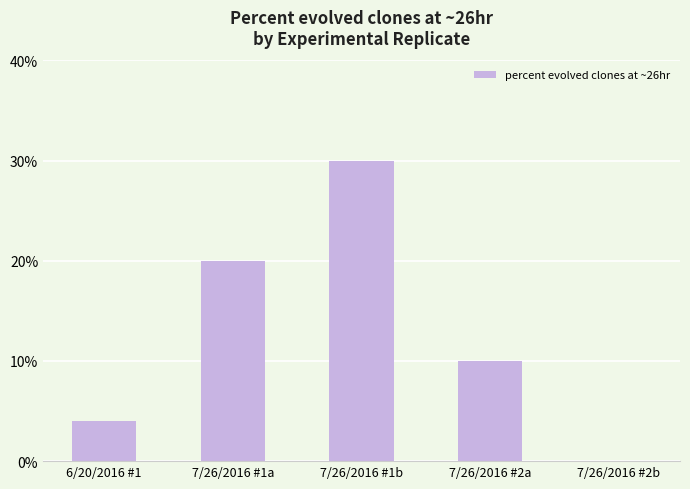

What is the greatest value displayed?

0.3